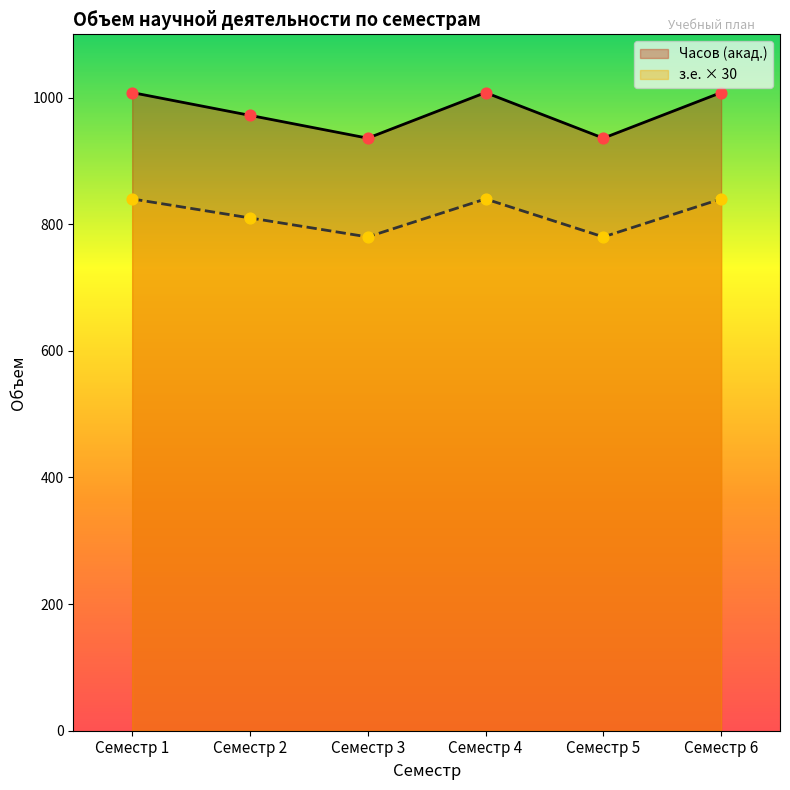

What are all the series names shown in the legend?

Часов (акад.), з.е. × 30